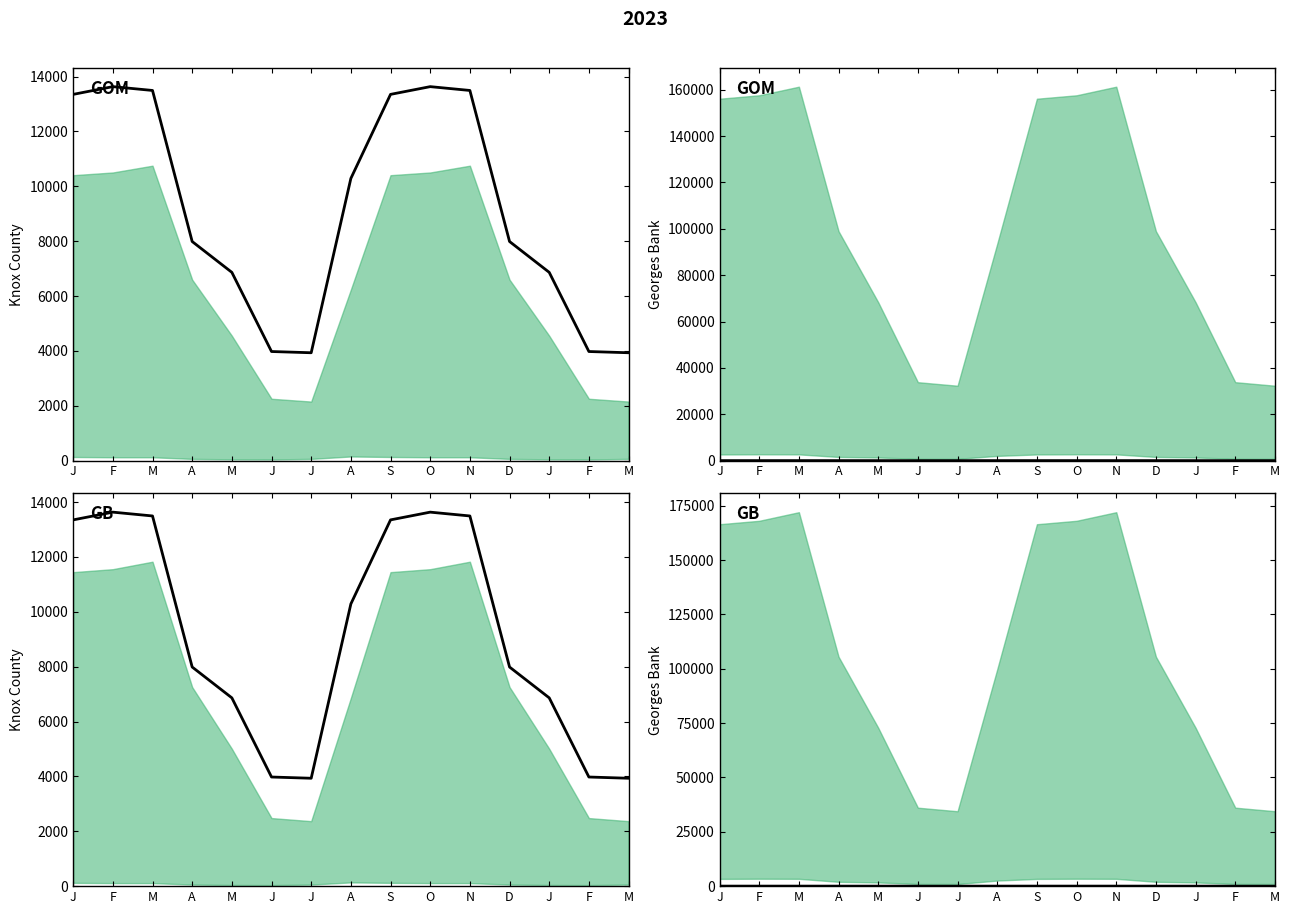

Which series has the largest total across all categories?

Knox County